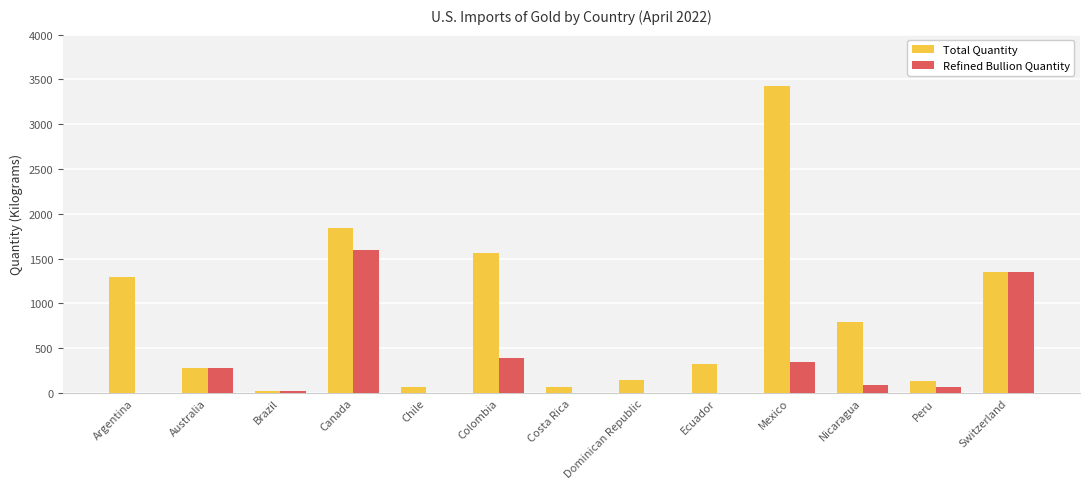

True or false: Refined Bullion Quantity has a value of 1600 at Canada.

True